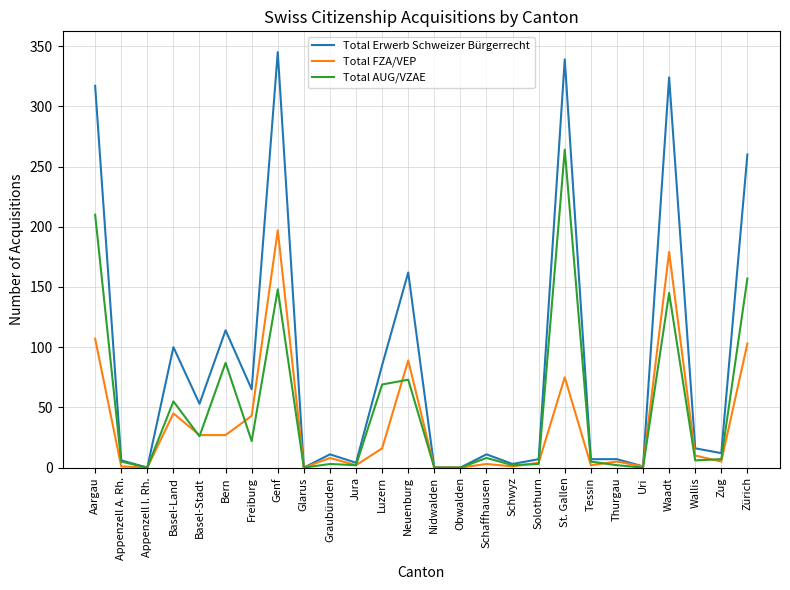

Between Freiburg and Wallis, which series saw the biggest shift?

Total Erwerb Schweizer Bürgerrecht